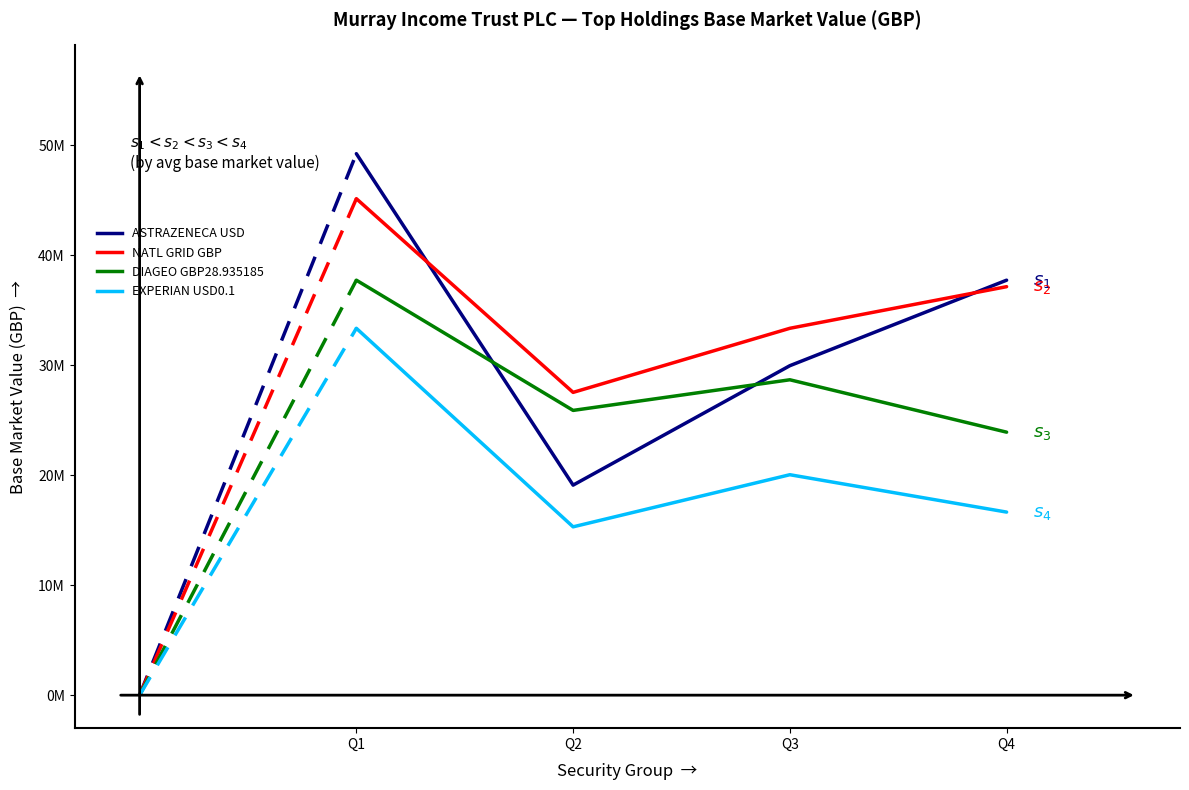

True or false: EXPERIAN USD0.1 and NATL GRID GBP cross at least once.

False